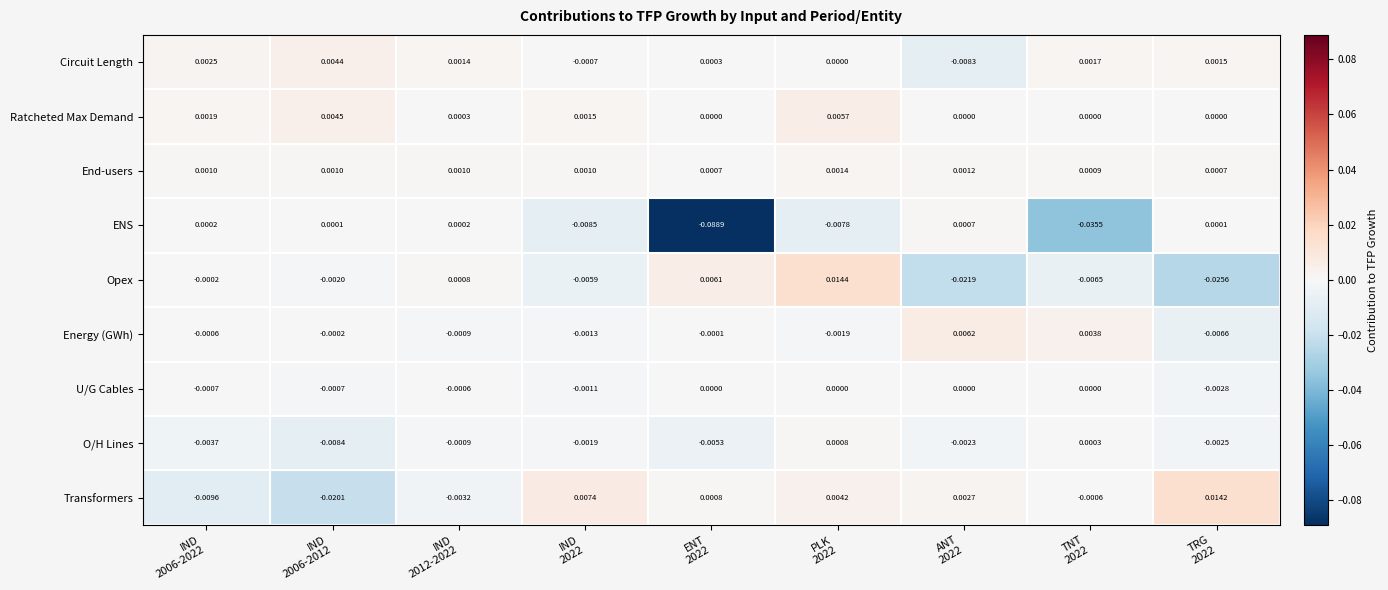

Which series has the largest total across all categories?

Ratcheted Max Demand